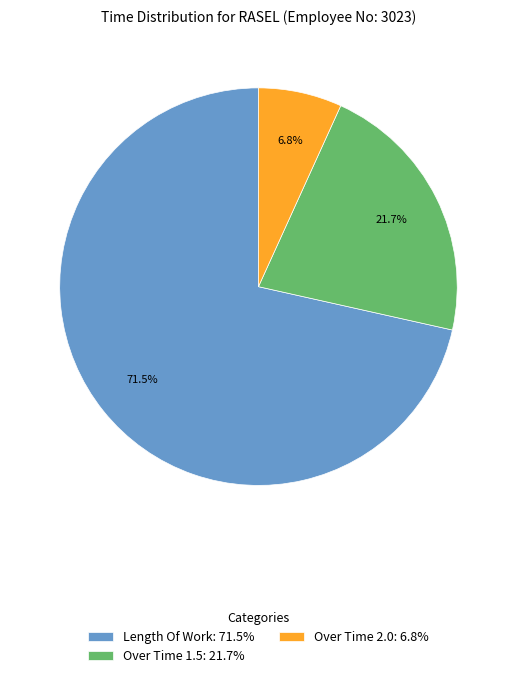

Is there any slice that represents more than half of the pie?

Yes